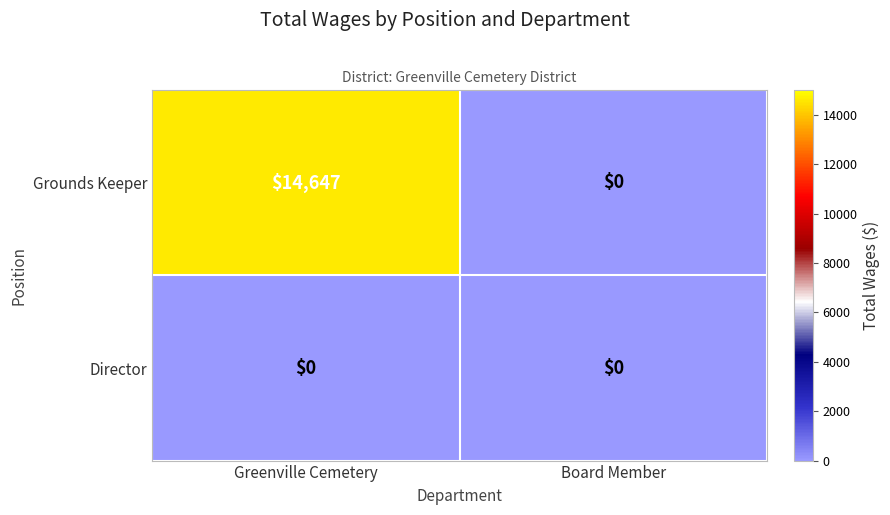

Which category has the highest value across all series?

Greenville Cemetery